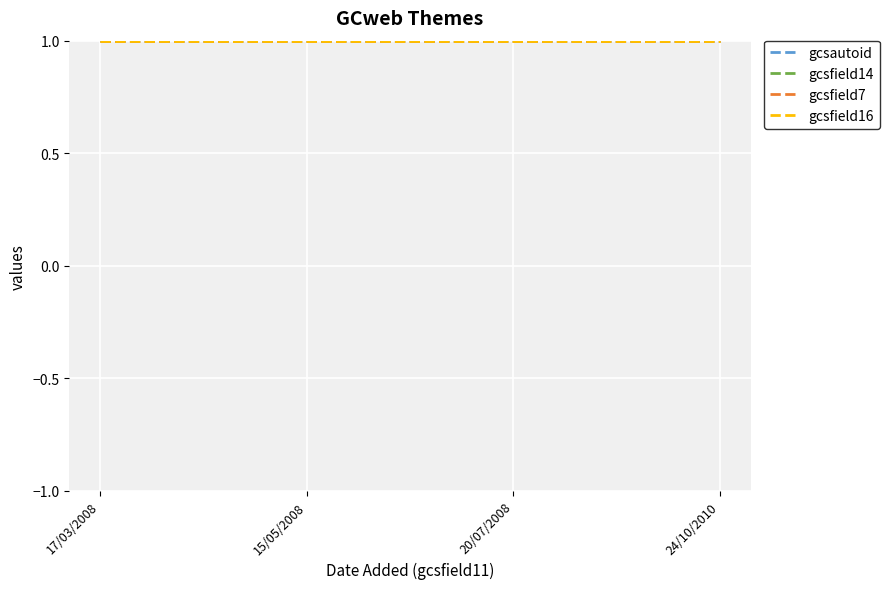

At which category does the chart reach its peak across all series?

24/10/2010